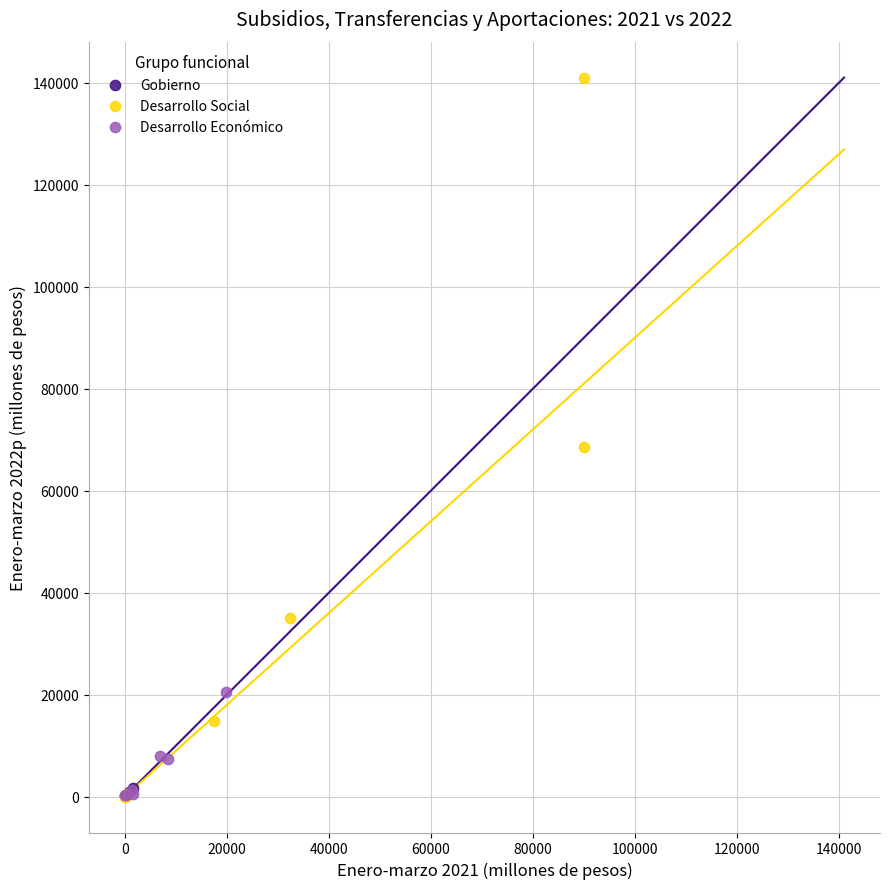

Which series contains the highest Y value?

Desarrollo Social